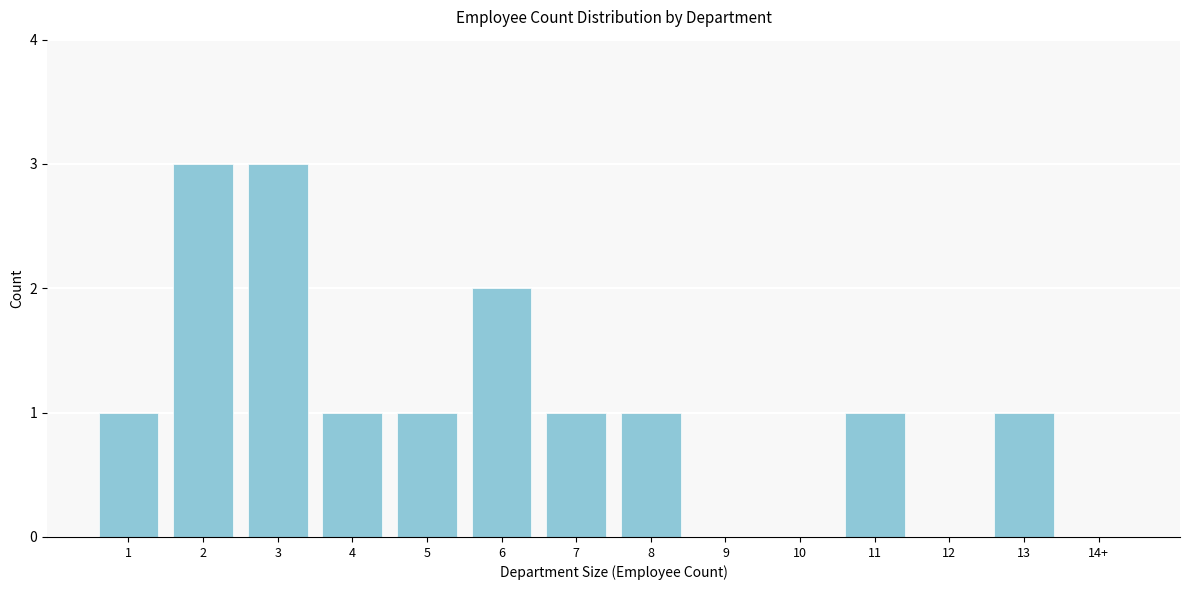

Reading right to left, extract all data points from this chart.

14+=0	13=1	12=0	11=1	10=0	9=0	8=1	7=1	6=2	5=1	4=1	3=3	2=3	1=1